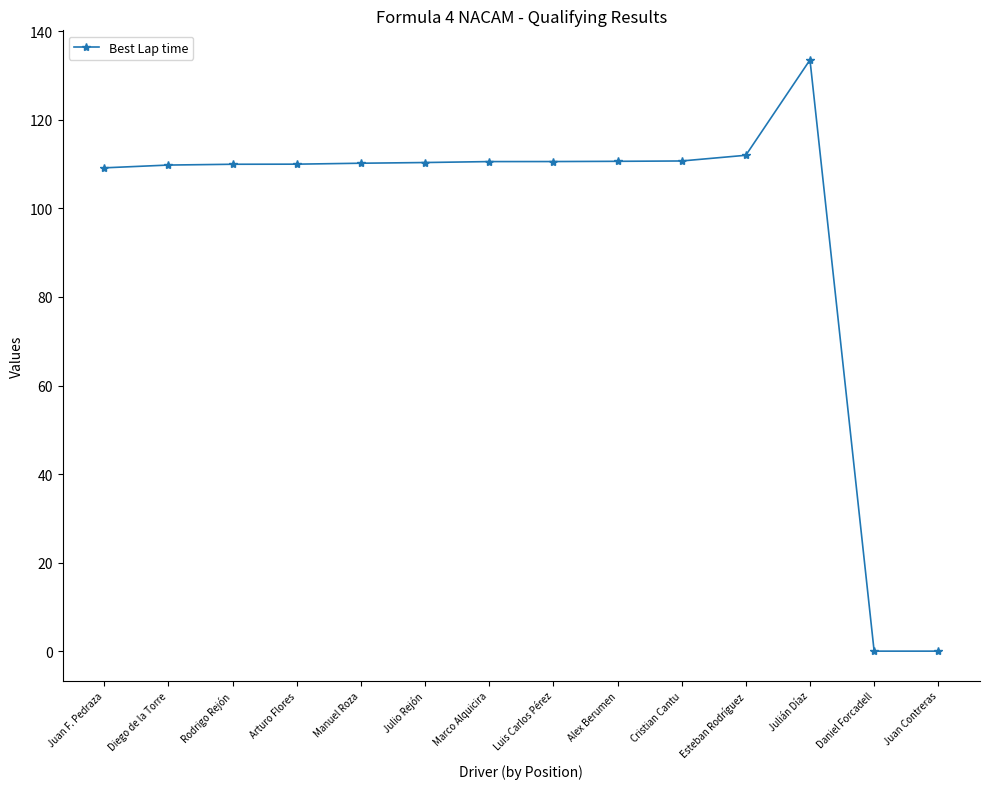

How many lines are shown in the chart?

1